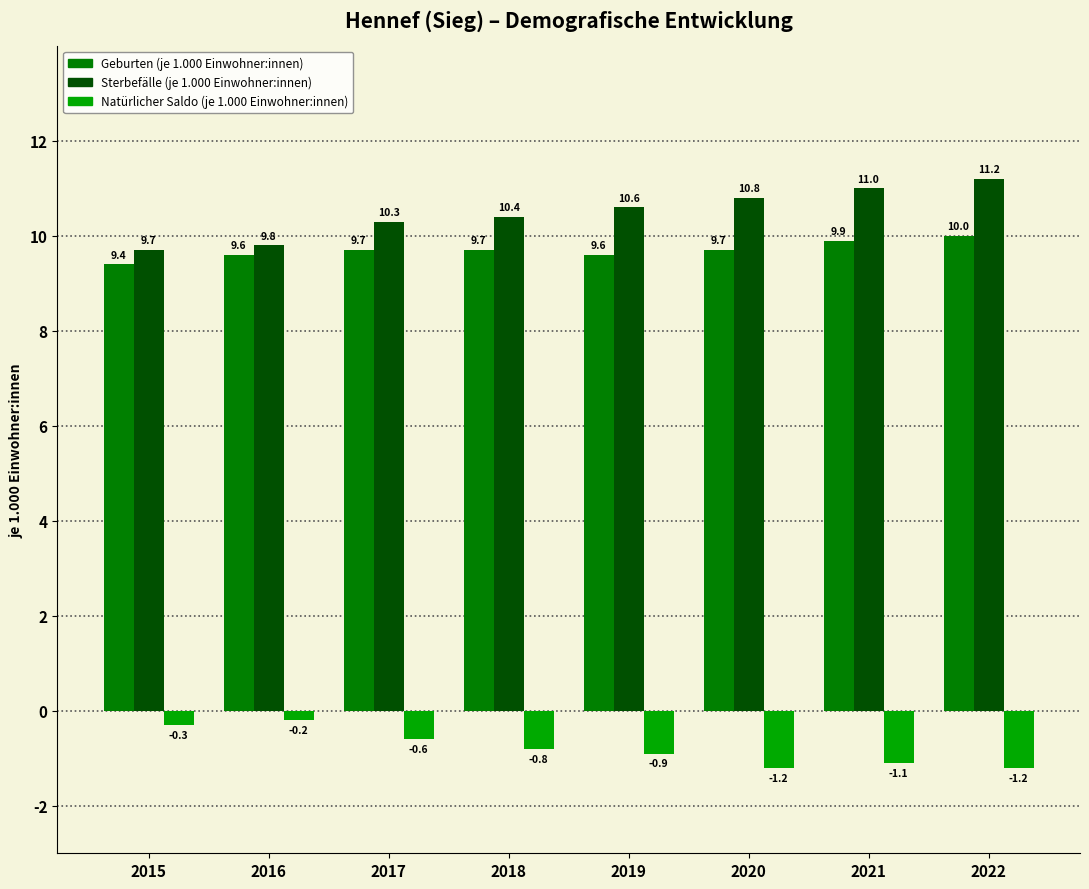

Where is Natürlicher Saldo (je 1.000 Einwohner:innen) nearest to the value 0?

2016